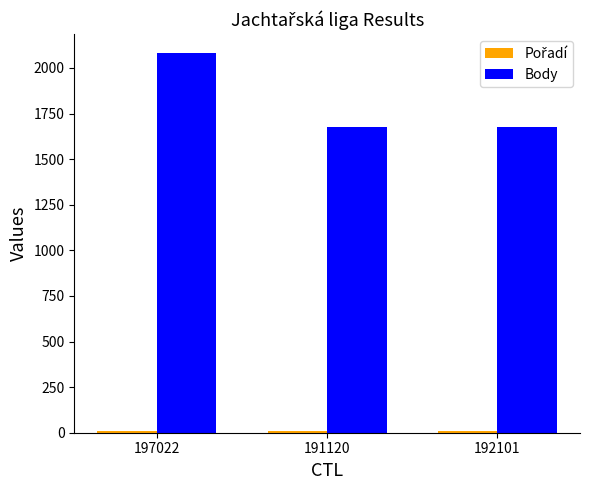

How many bars are there in total?

6